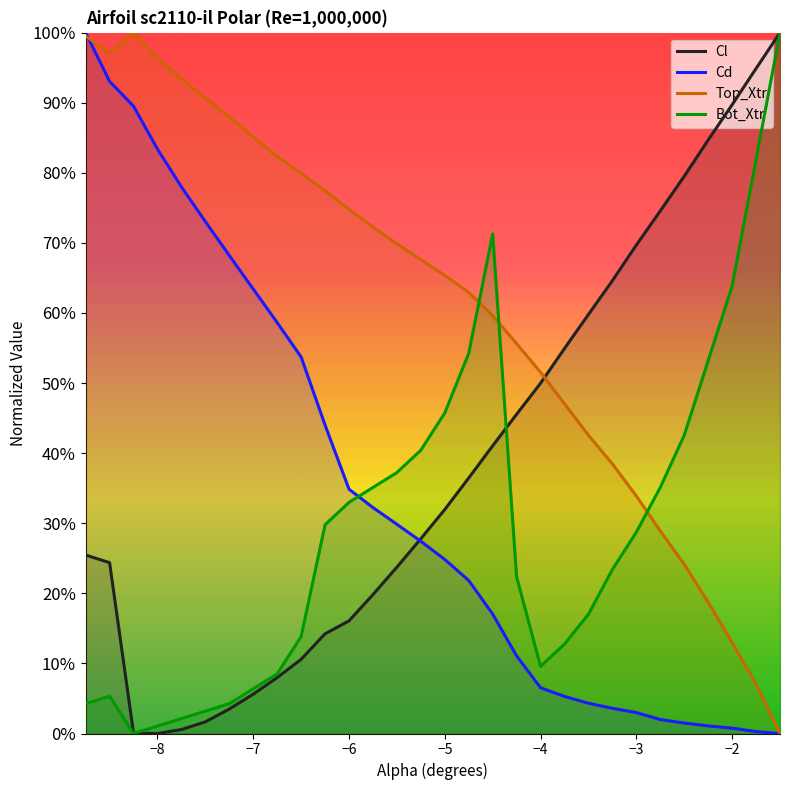

Reading left to right, list all the values displayed in this chart.

Cl: 0.3	0.2	0.0	0.0	0.0	0.0	0.0	0.1	0.1	0.1	0.1	0.2	0.2	0.2	0.3	0.3	0.4	0.4	0.5	0.5	0.5	0.6	0.6	0.7	0.7	0.8	0.8	0.9	0.9	1.0
Cd: 1.0	0.9	0.9	0.8	0.8	0.7	0.7	0.6	0.6	0.5	0.4	0.3	0.3	0.3	0.3	0.2	0.2	0.2	0.1	0.1	0.1	0.0	0.0	0.0	0.0	0.0	0.0	0.0	0.0	0.0
Top_Xtr: 1.0	1.0	1.0	1.0	0.9	0.9	0.9	0.9	0.8	0.8	0.8	0.7	0.7	0.7	0.7	0.7	0.6	0.6	0.6	0.5	0.5	0.4	0.4	0.3	0.3	0.2	0.2	0.1	0.1	0.0
Bot_Xtr: 0.0	0.1	0.0	0.0	0.0	0.0	0.0	0.1	0.1	0.1	0.3	0.3	0.4	0.4	0.4	0.5	0.5	0.7	0.2	0.1	0.1	0.2	0.2	0.3	0.4	0.4	0.5	0.6	0.8	1.0